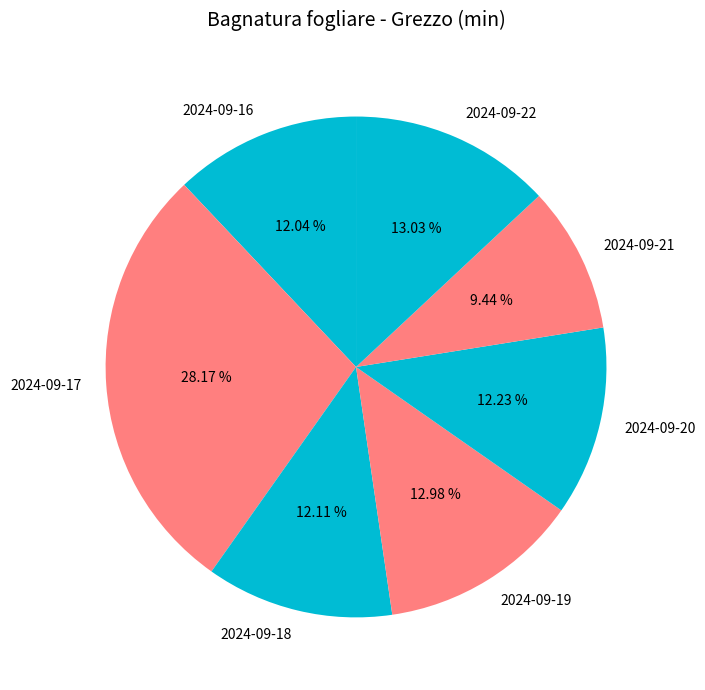

How many segments does this pie chart have?

7